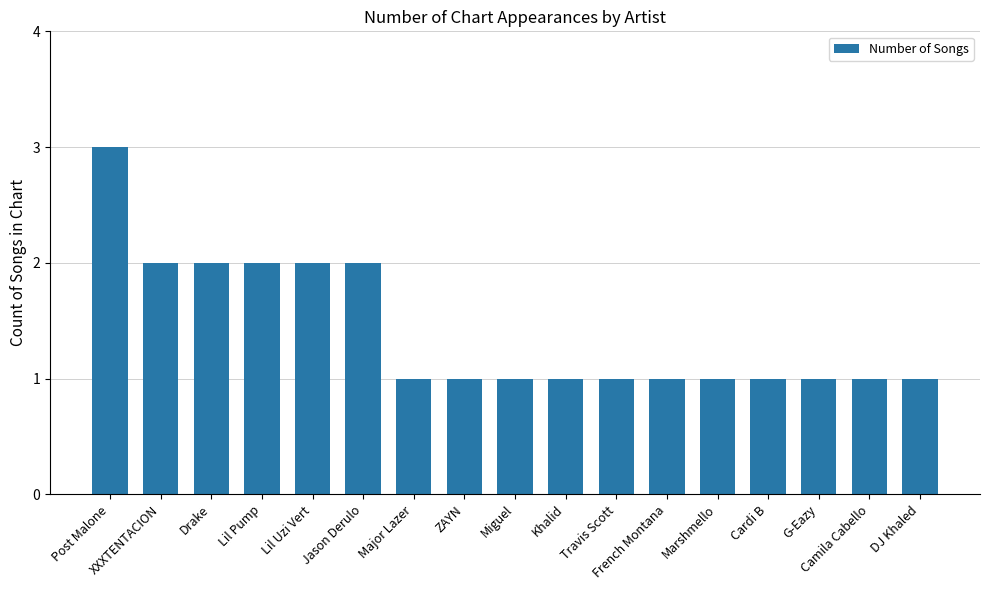

What position from the right is Jason Derulo?

12